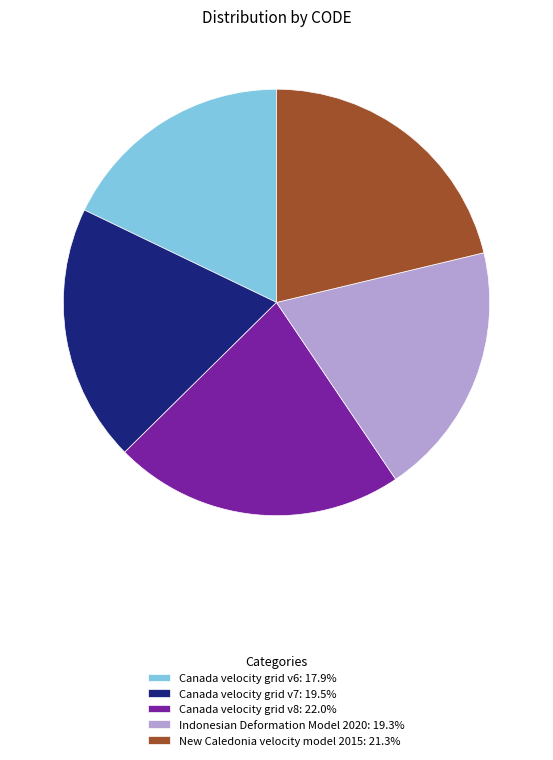

Approximately how many times larger is the value at Canada velocity grid v6: 17.9% compared to Canada velocity grid v8: 22.0%?

0.8